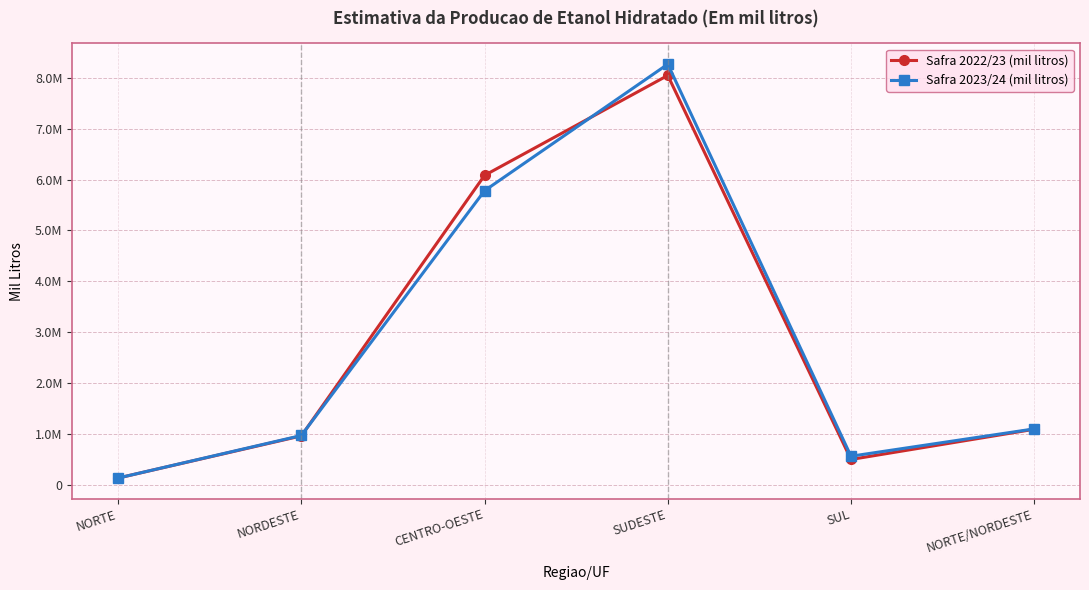

What are all the series names shown in the legend?

Safra 2022/23 (mil litros), Safra 2023/24 (mil litros)